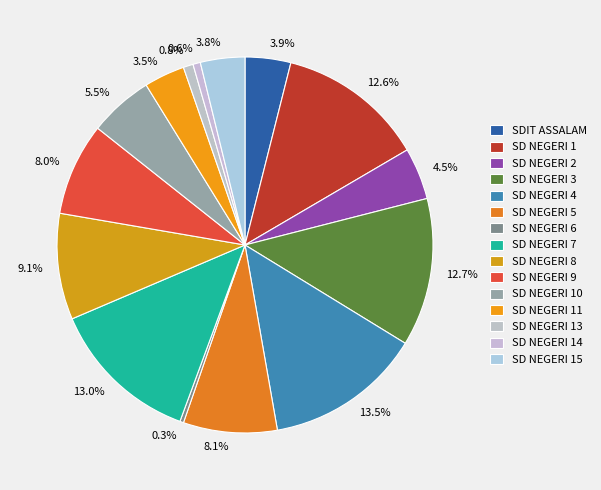

Is there any slice that represents more than half of the pie?

No